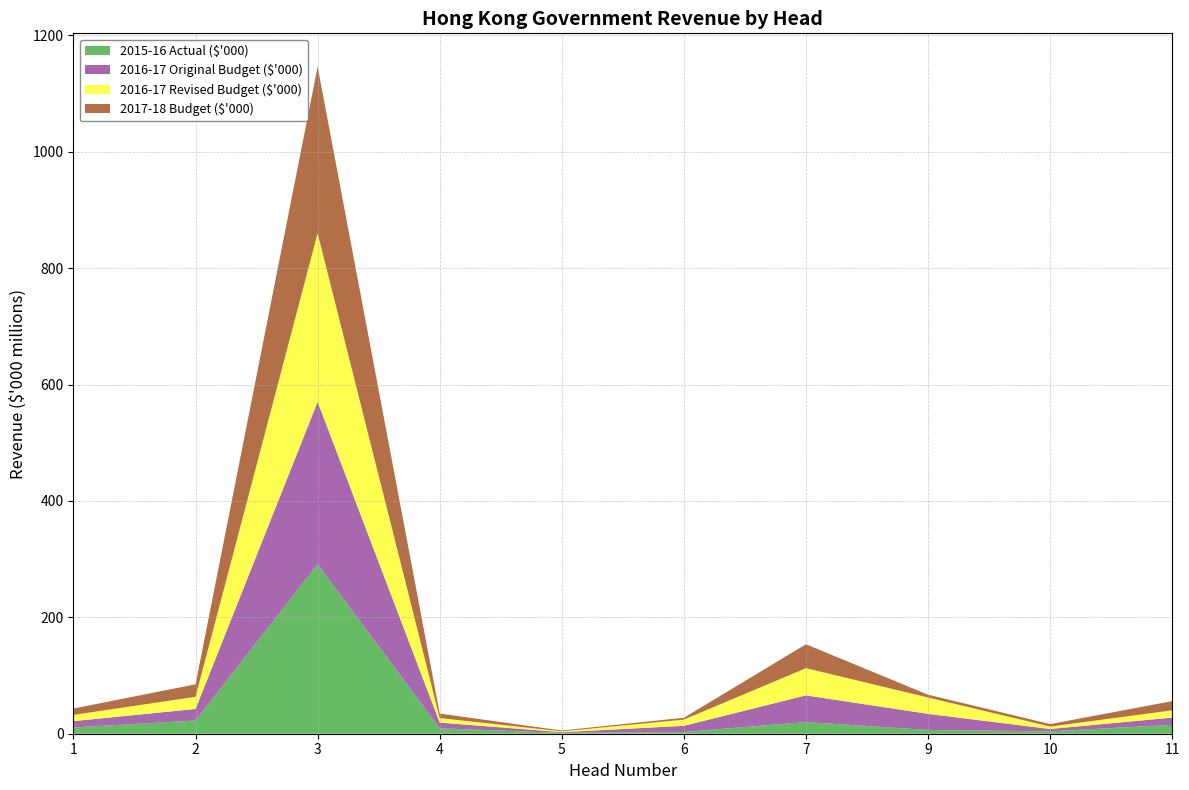

Reading left to right, extract all data points from this chart.

2015-16 Actual ($'000): 10711592	22733427	291236247	9311023	1408967	2954947	20014709	6491391	4009293	15149360
2016-17 Original Budget ($'000): 10938819	19824000	279192752	9864577	1229125	10670684	45914727	27637877	4121446	12618917
2016-17 Revised Budget ($'000): 10696876	20917000	289669916	7749299	1420440	10637434	46748164	28088870	4198130	12419259
2017-18 Budget ($'000): 10933456	21427000	286142263	7705656	1433024	3195186	41047102	4811977	4232551	15816572